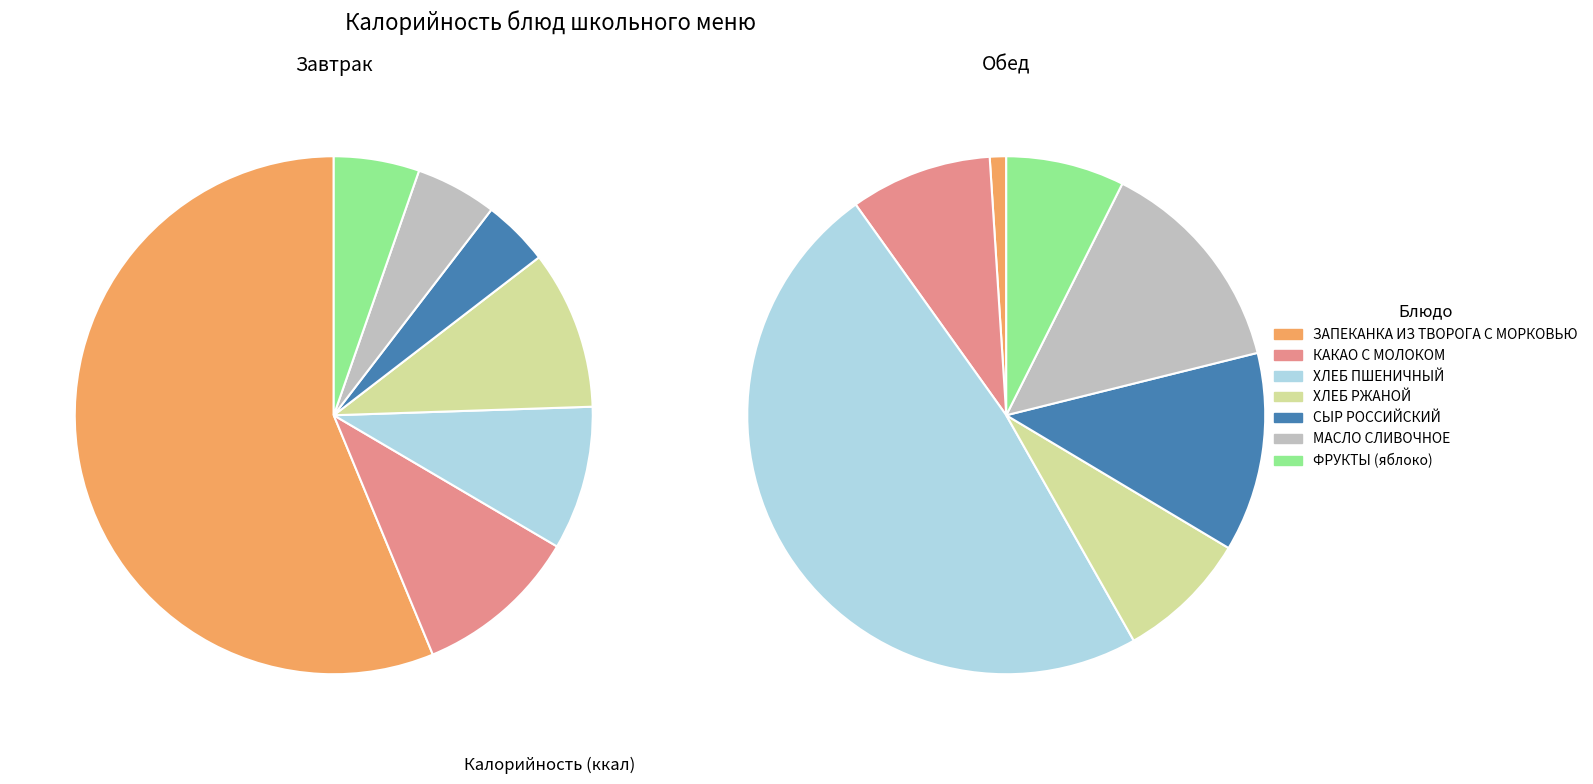

Which series has the largest range (max minus min)?

Завтрак